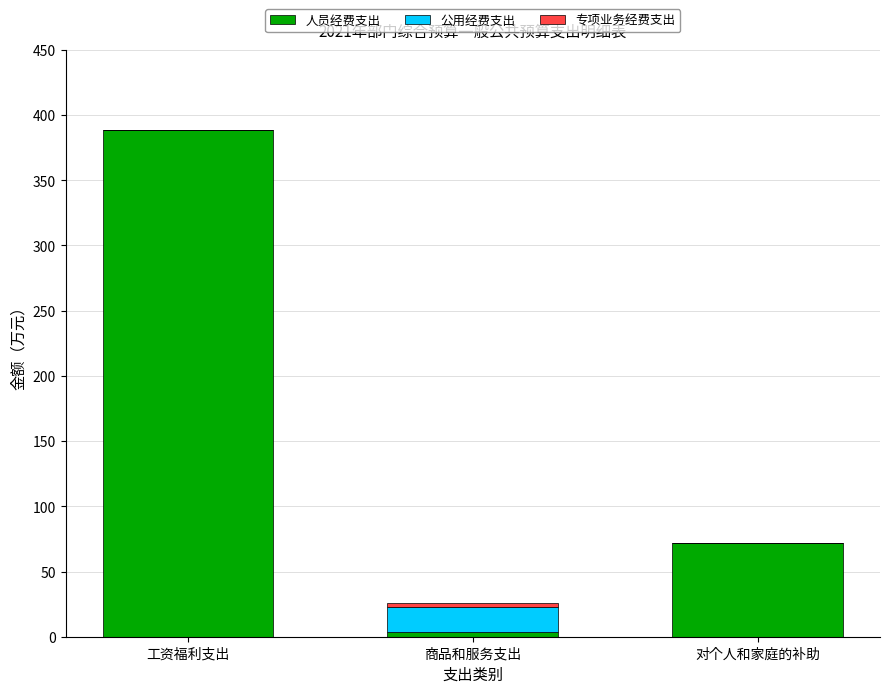

At which label does 人员经费支出 reach its peak?

工资福利支出